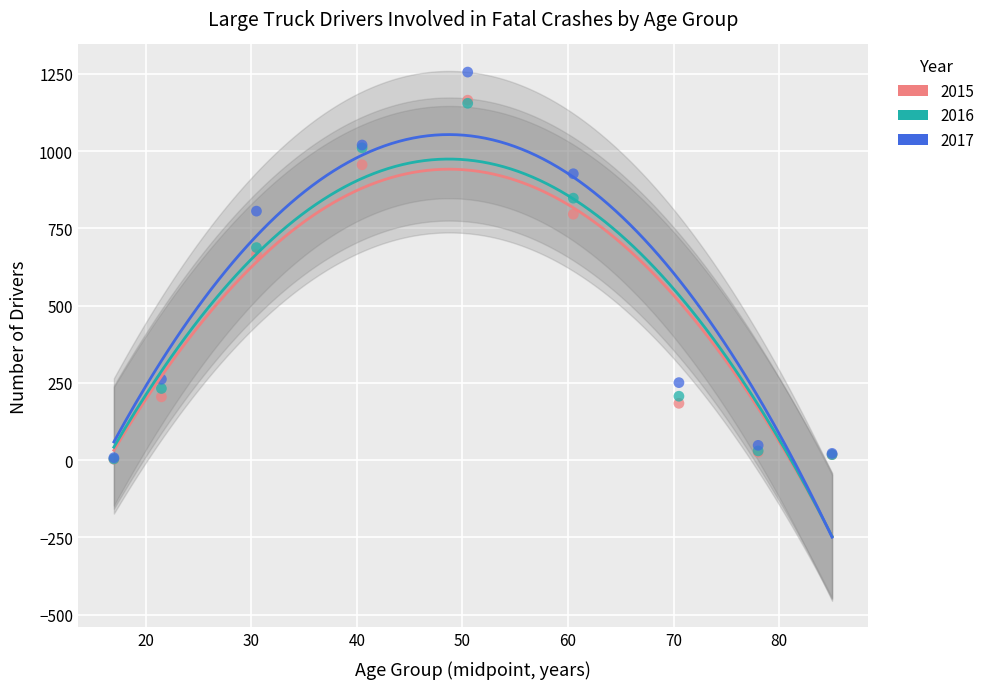

Which series has the widest spread of Y values?

2017